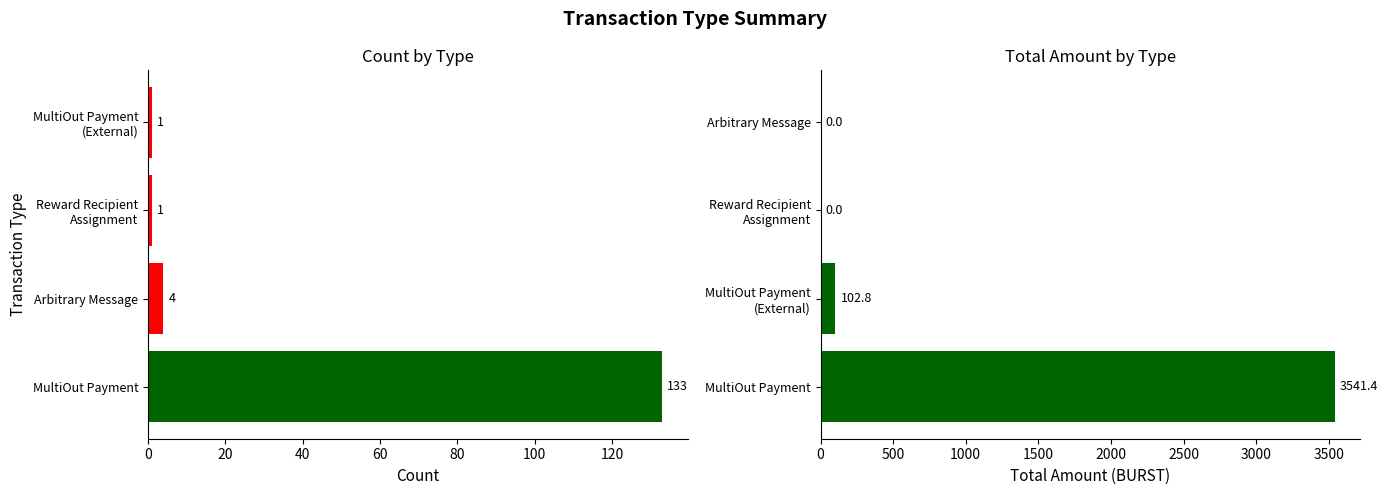

What is the maximum value for Total Amount?

3541.4